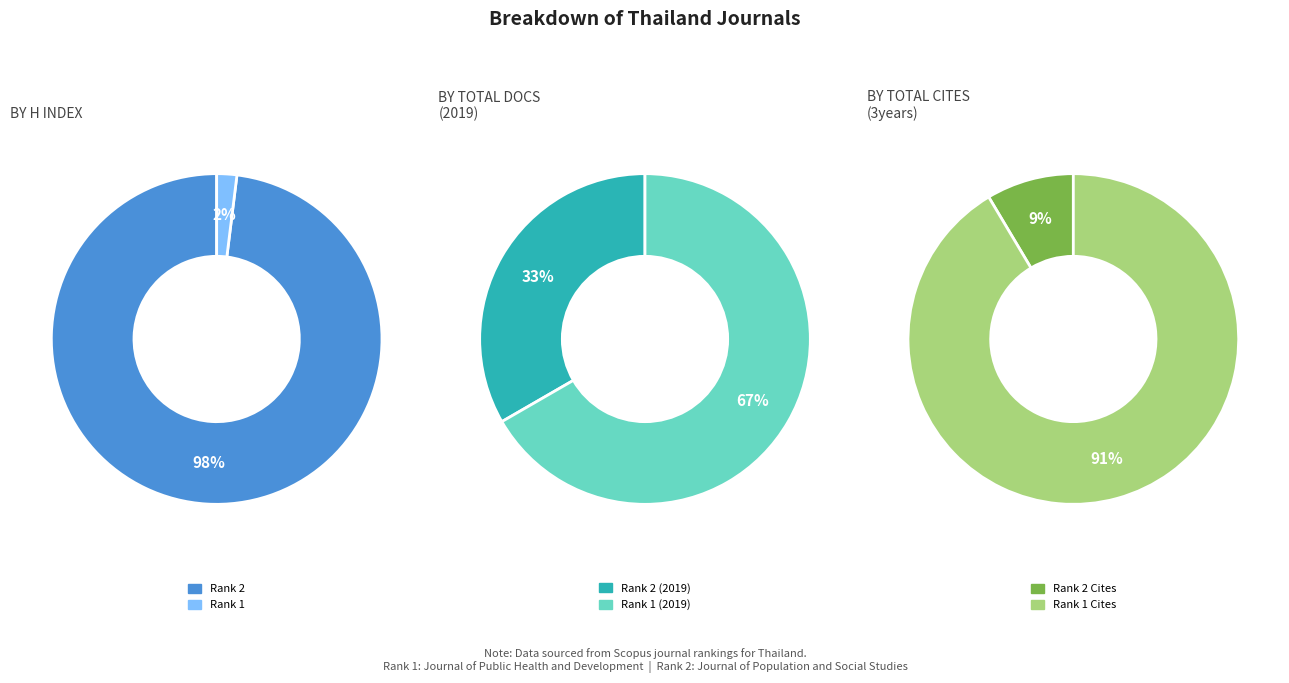

How many slices are in this pie chart?

2